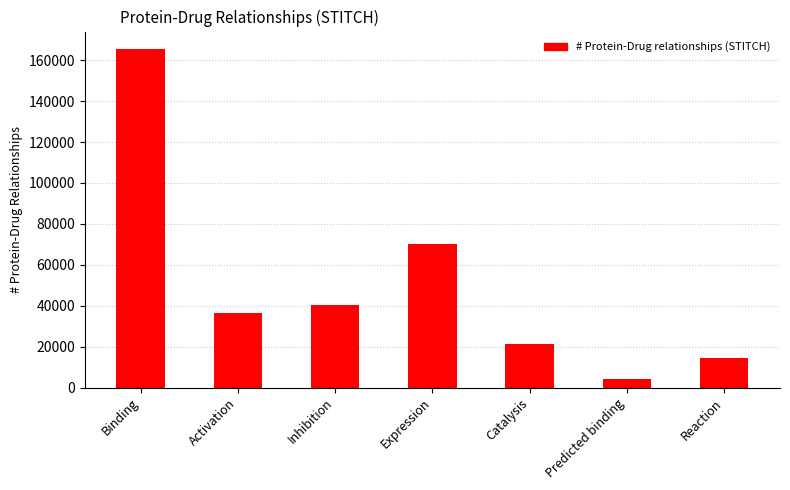

What is the difference between the maximum and second lowest values?

151301